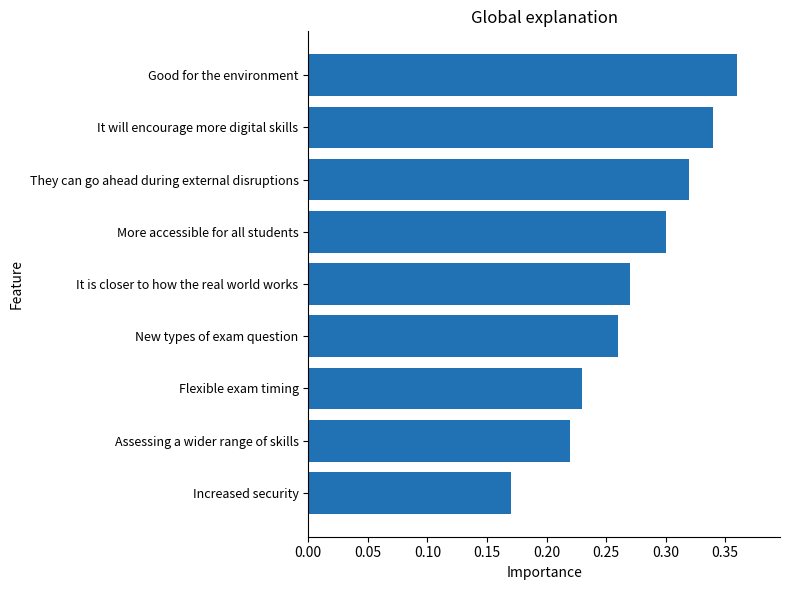

List the labels in order of value, largest first.

Good for the environment, It will encourage more digital skills, They can go ahead during external disruptions, More accessible for all students, It is closer to how the real world works, New types of exam question, Flexible exam timing, Assessing a wider range of skills, Increased security